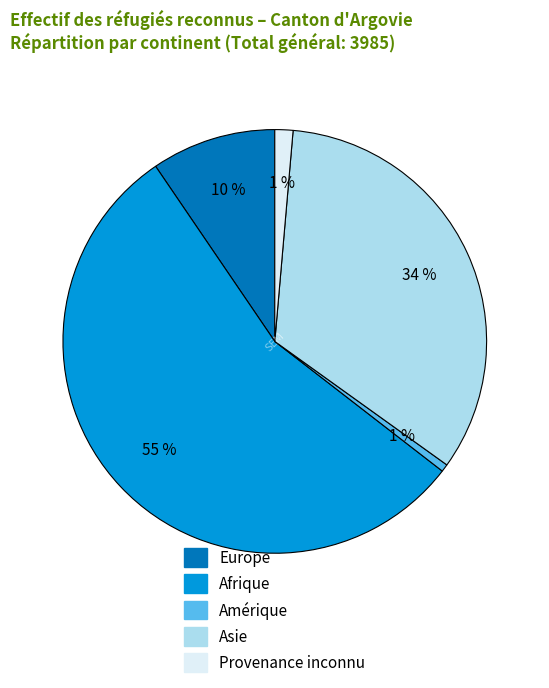

Combined, do Afrique and Asie account for over 50%?

Yes